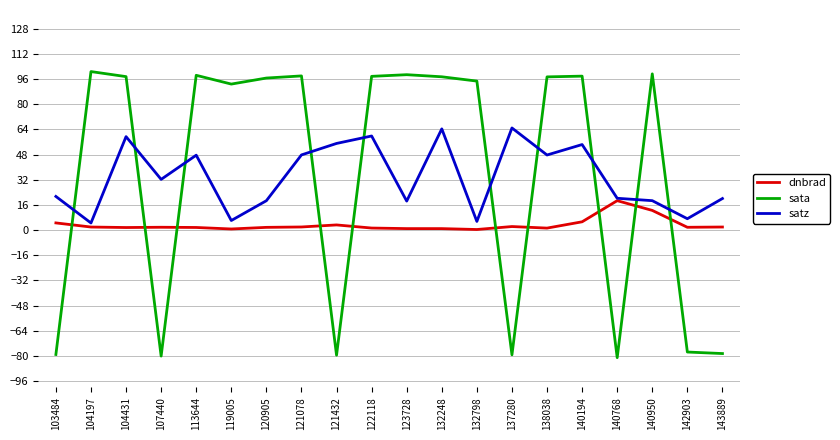

True or false: sata and satz cross at least once.

True